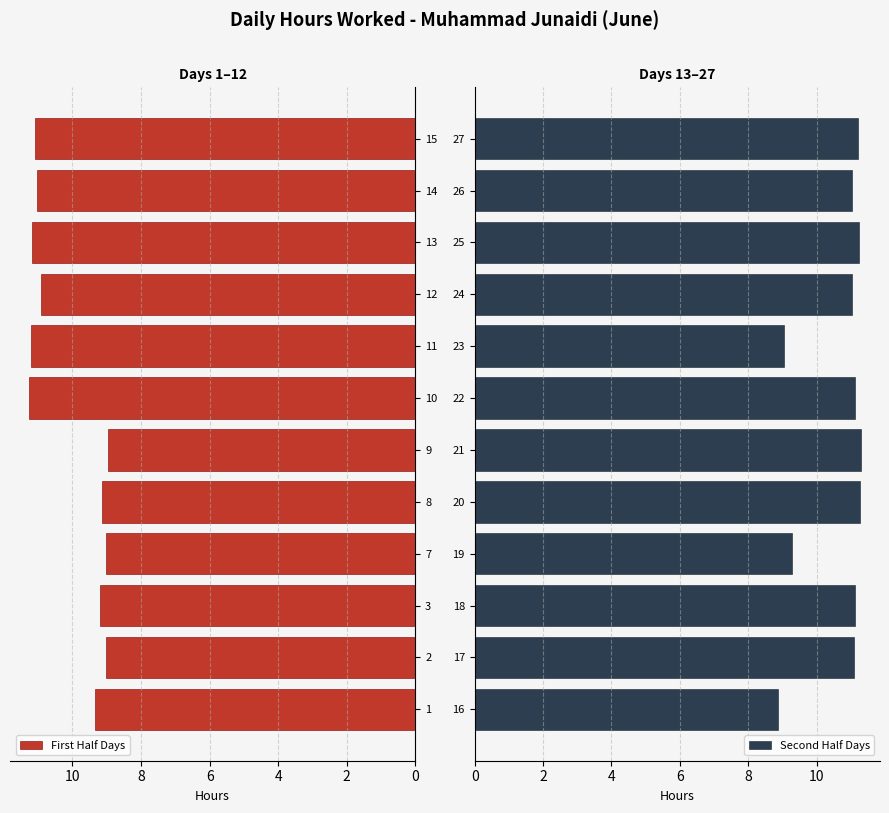

How many values in the First Half Days series exceed 10?

6